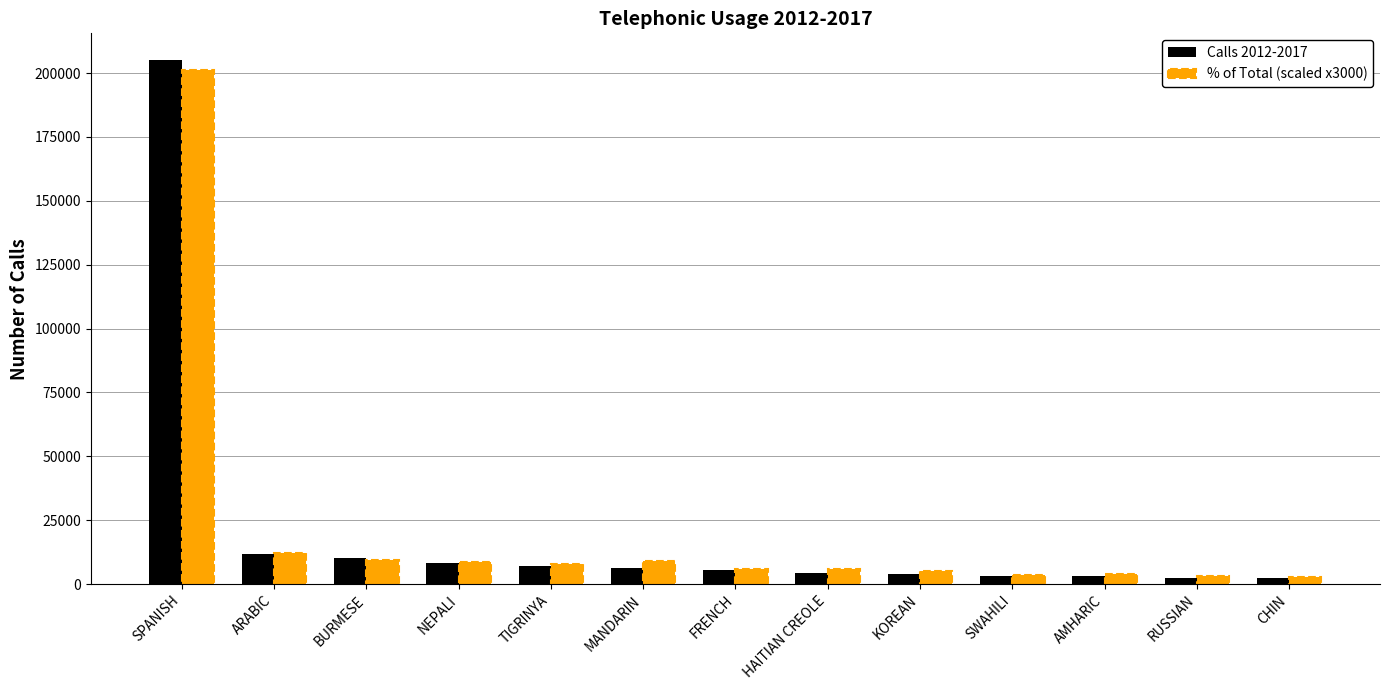

What is the sum of the Calls 2012-2017 values at TIGRINYA and MANDARIN?

13297.0